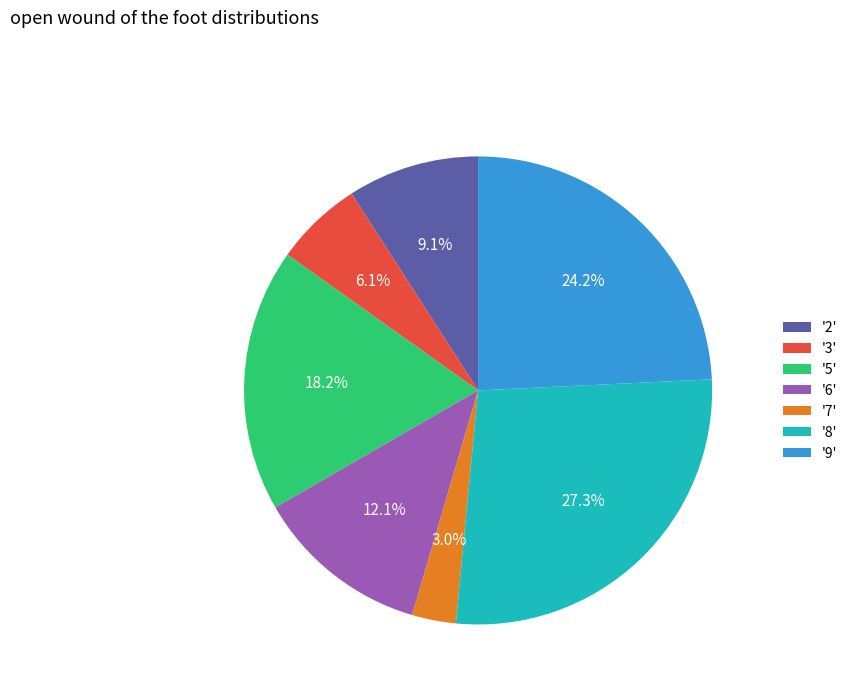

Between '5' and '8', which is larger?

'8'